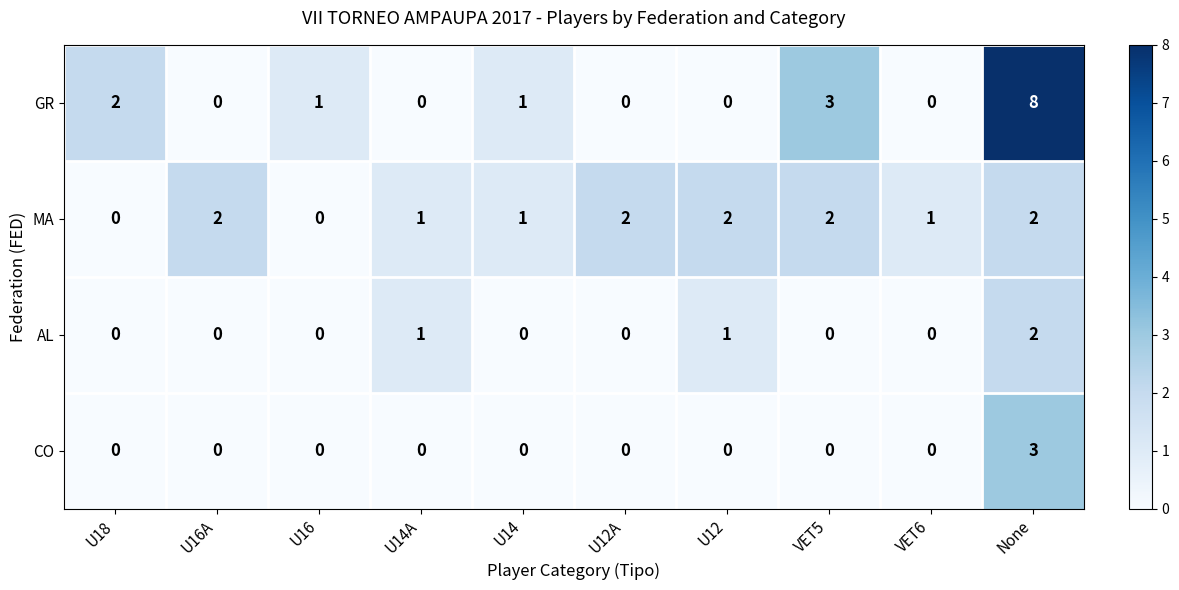

At which category is the sum across all series the highest?

None